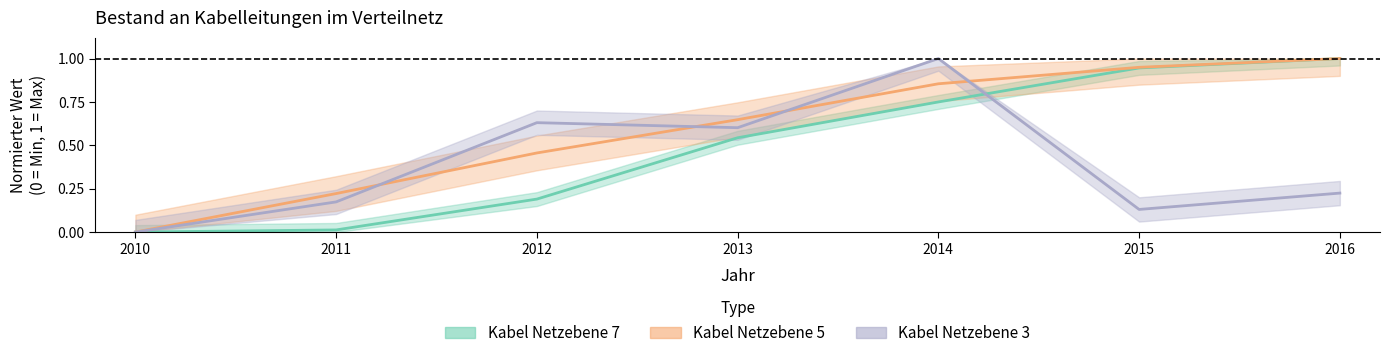

The value of Kabel Netzebene 5 at 2015 is 1.6. True or false?

False